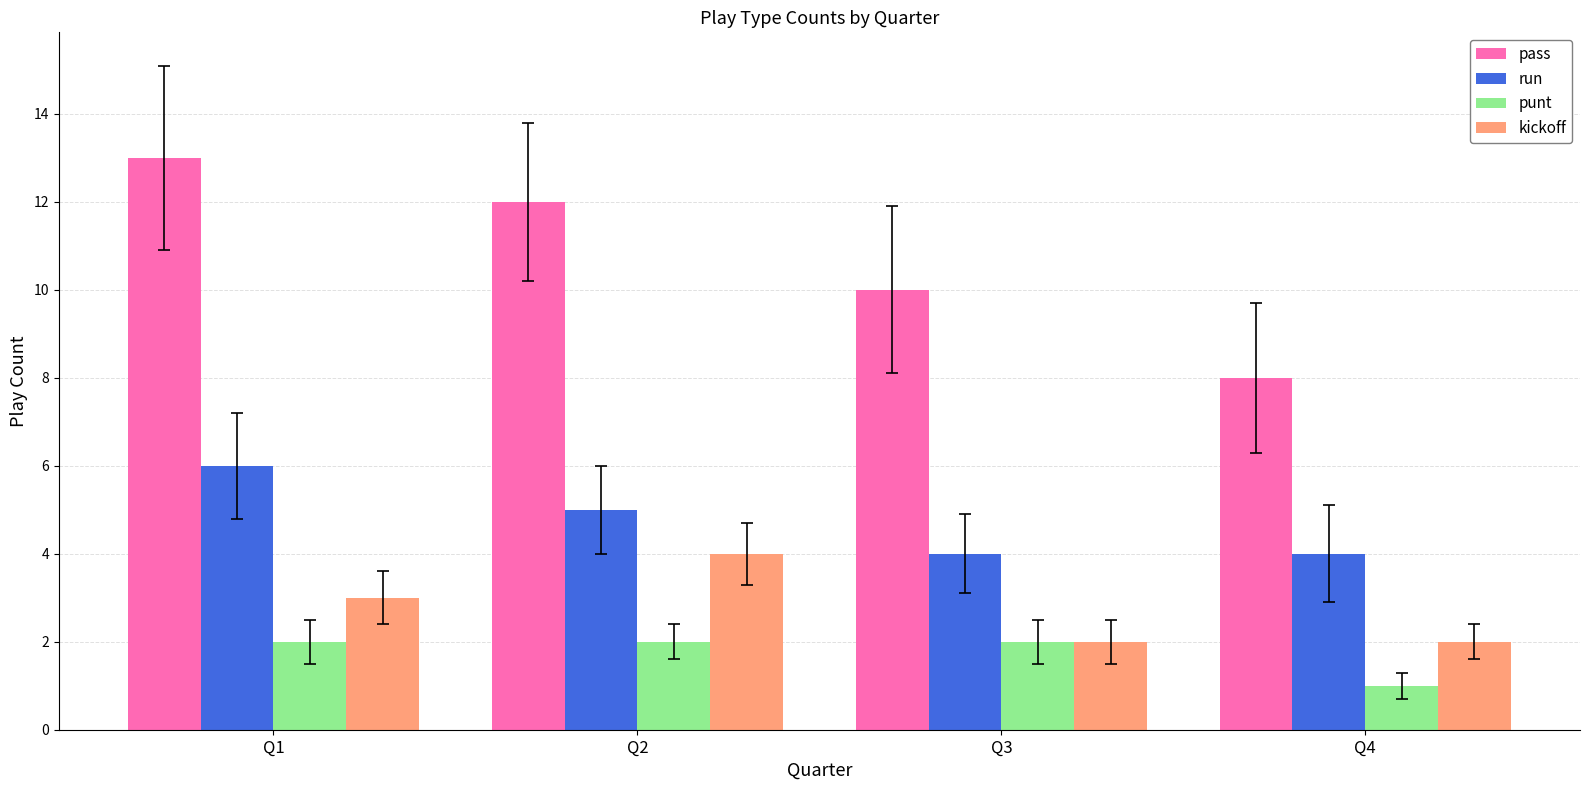

At how many categories does at least one series exceed 7?

4